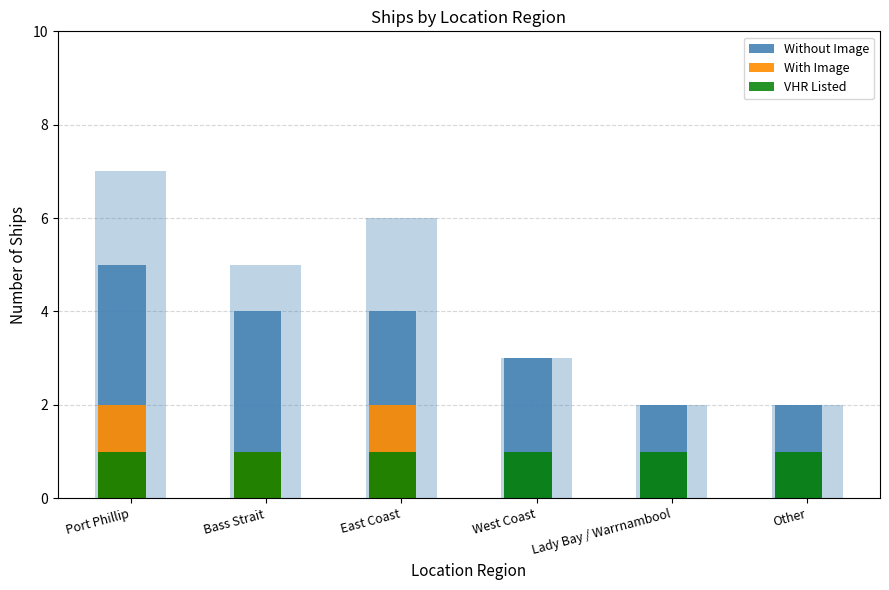

Which series has the largest total across all categories?

Without Image